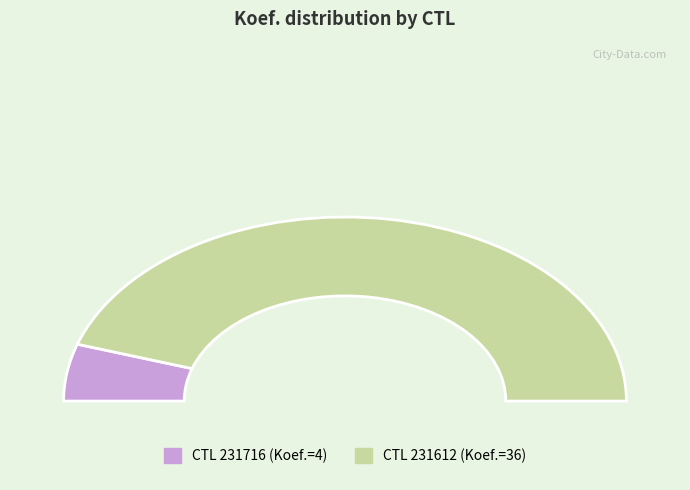

To the nearest percent, what portion does 231716 represent?

10%